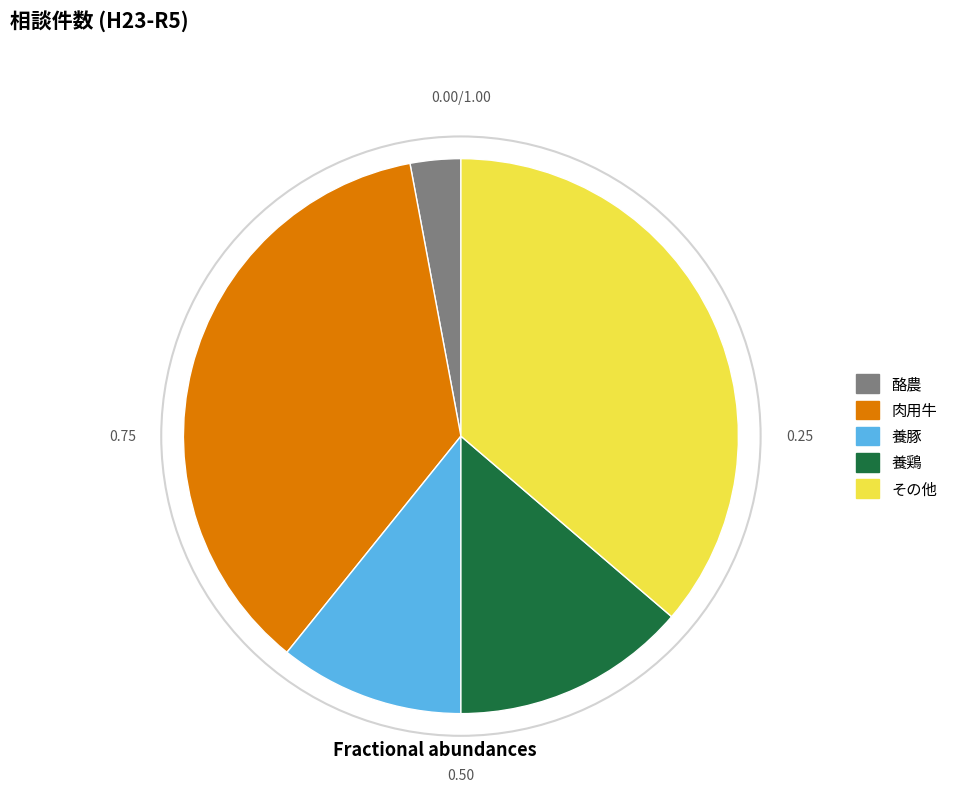

How many slices are in this pie chart?

5